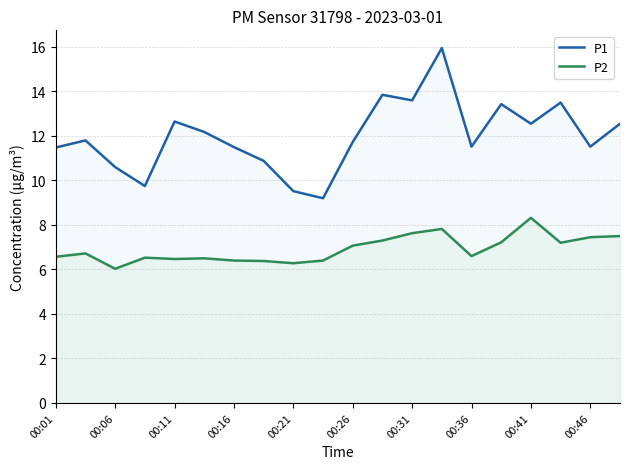

True or false: P2 and P1 cross at least once.

False